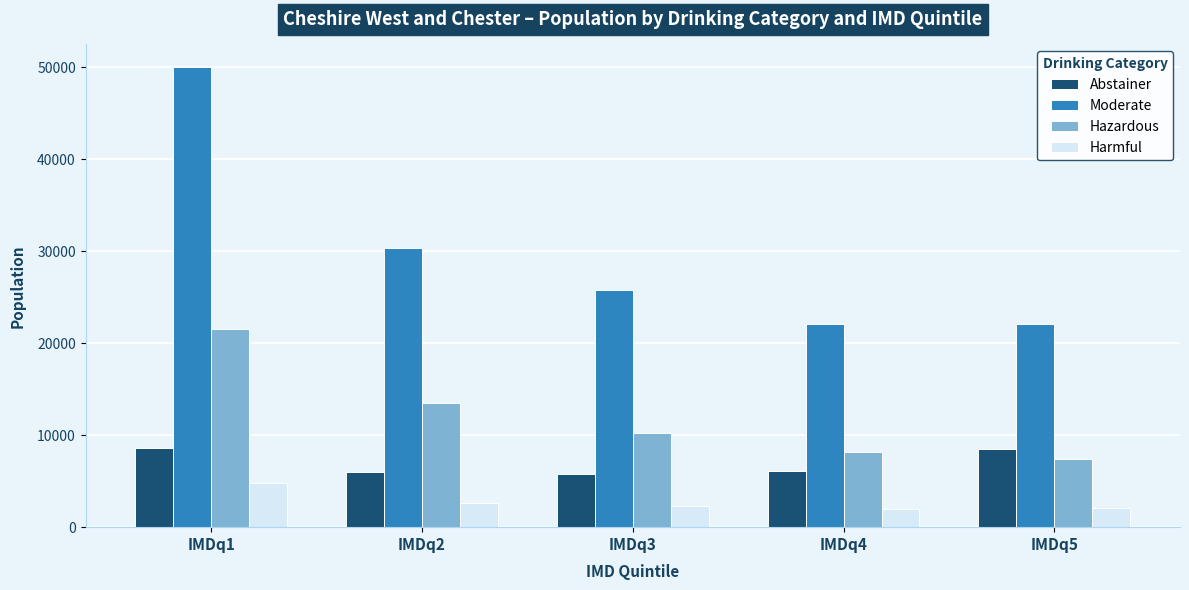

Which series has the largest range (max minus min)?

Moderate